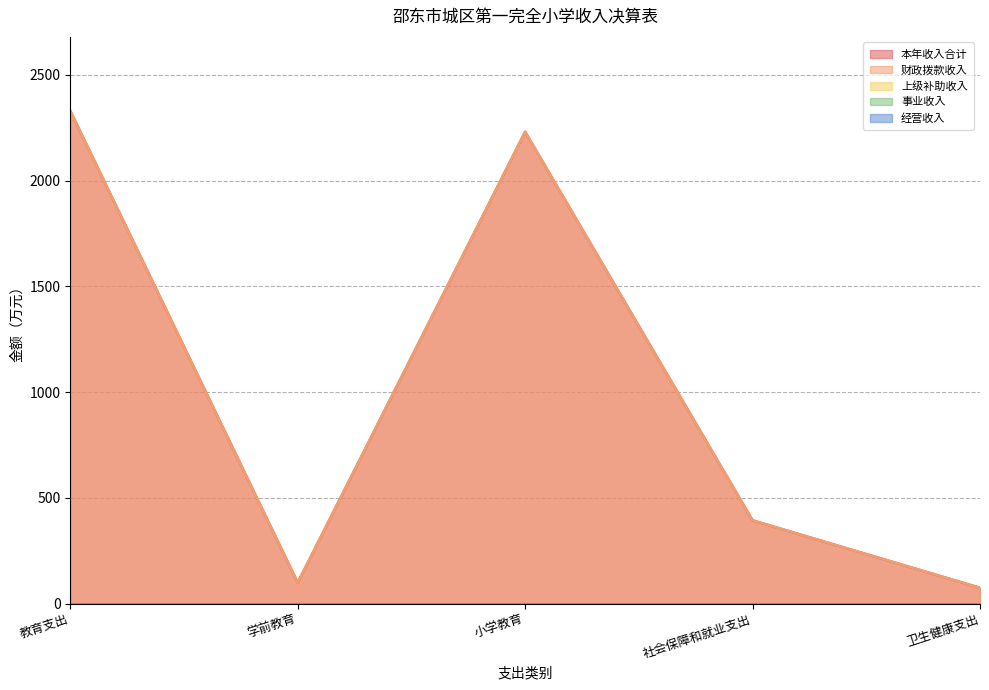

Which has a higher value, 小学教育 or 学前教育?

小学教育